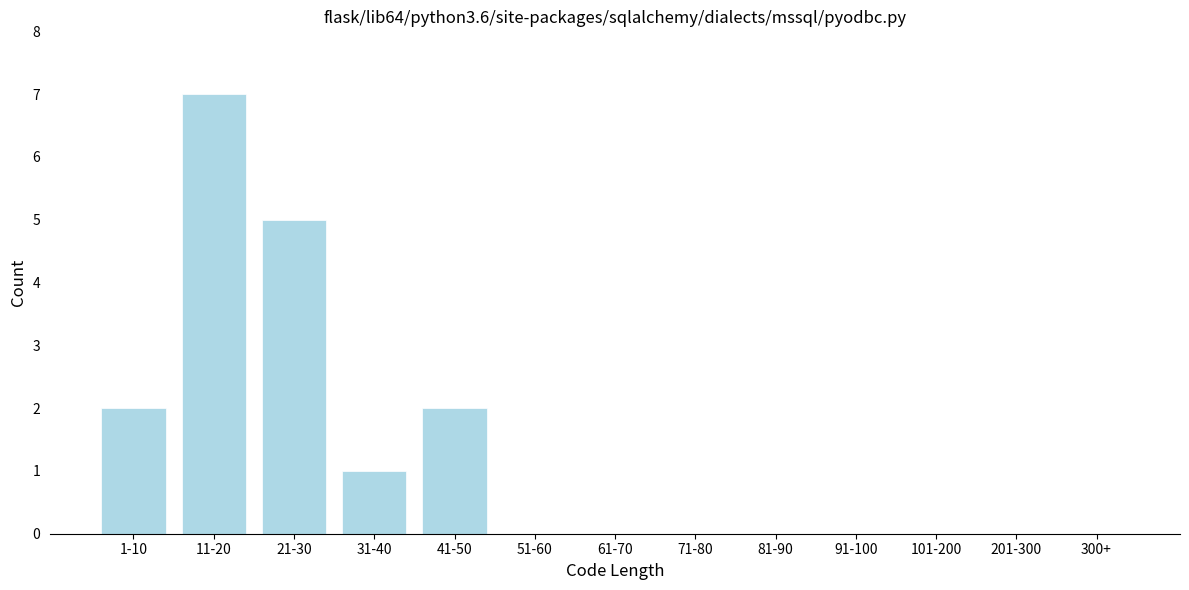

Reading left to right, list all the values displayed in this chart.

1-10=2	11-20=7	21-30=5	31-40=1	41-50=2	51-60=0	61-70=0	71-80=0	81-90=0	91-100=0	101-200=0	201-300=0	300+=0